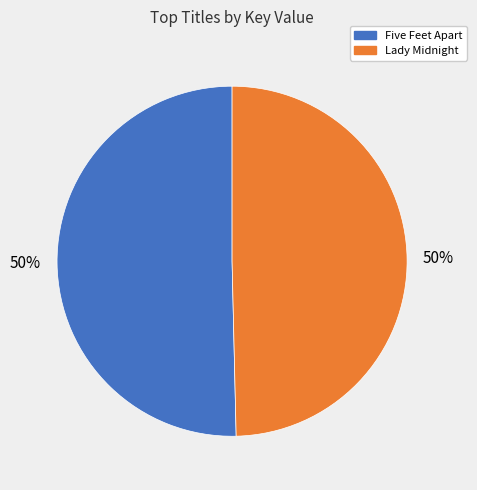

To the nearest percent, what is the average slice percentage?

50%